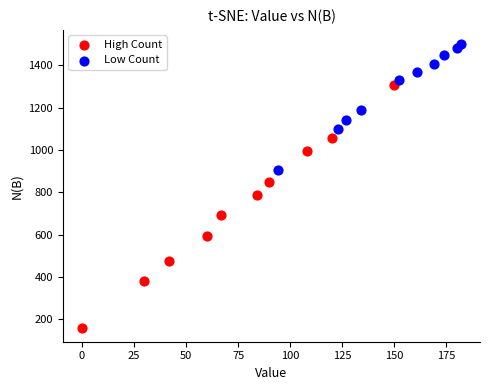

What are all the series names shown in the legend?

High Count, Low Count